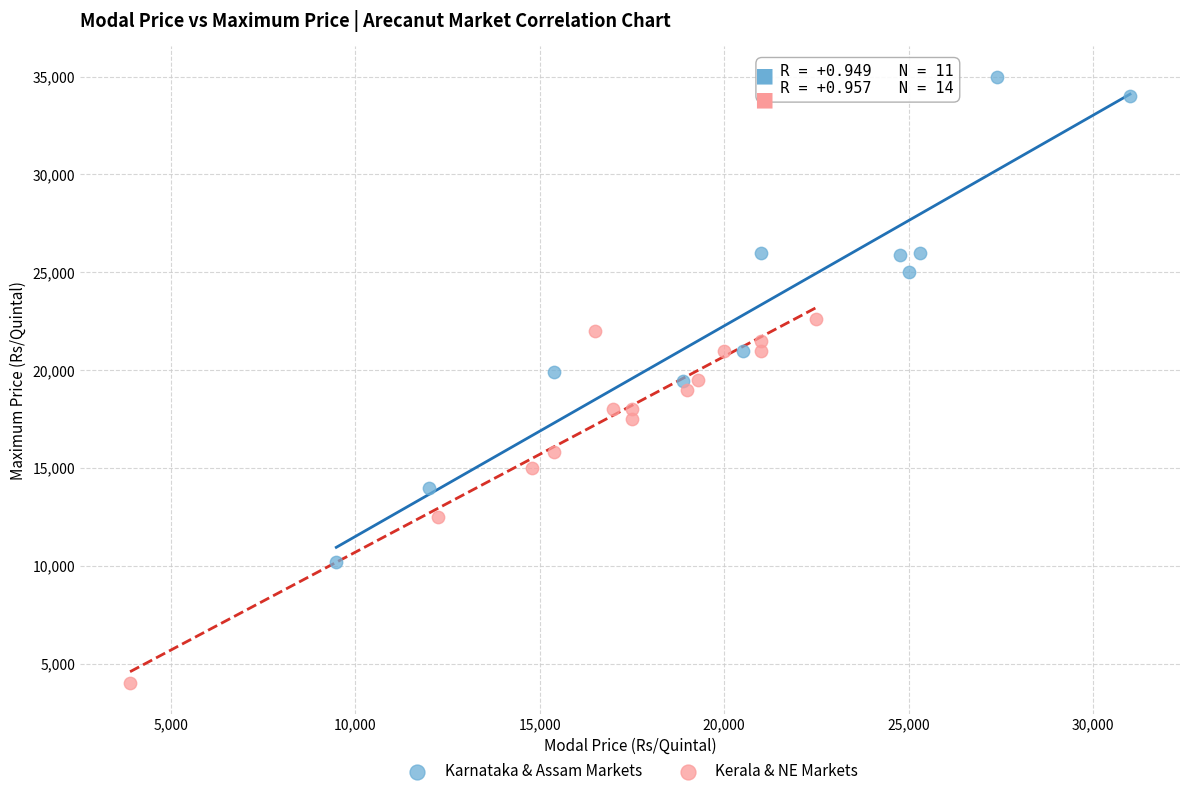

Which series reaches the maximum Y coordinate?

Karnataka & Assam Markets